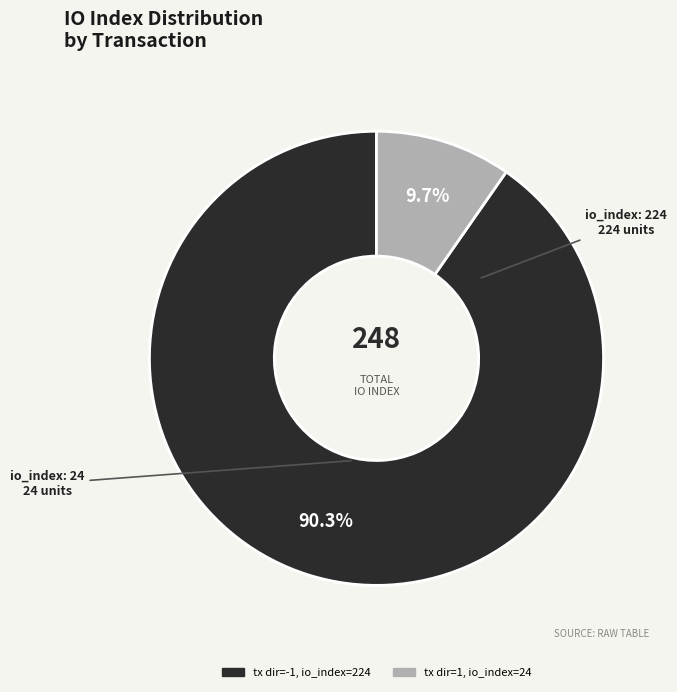

Is there a majority slice in this chart?

Yes